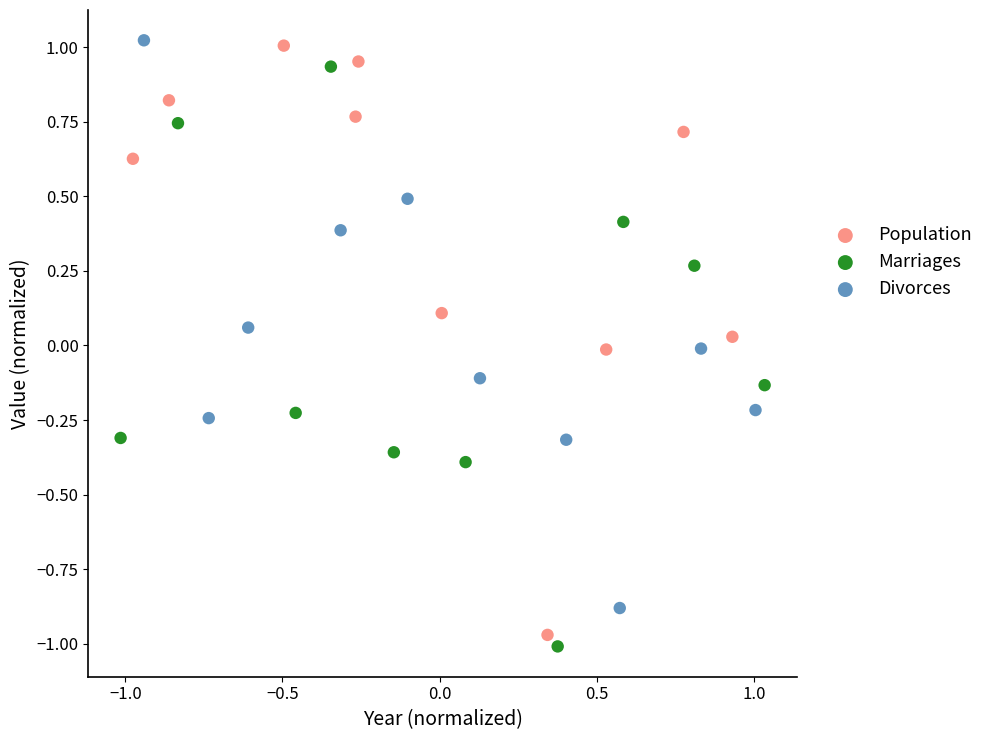

Which series has the widest spread of Y values?

Population